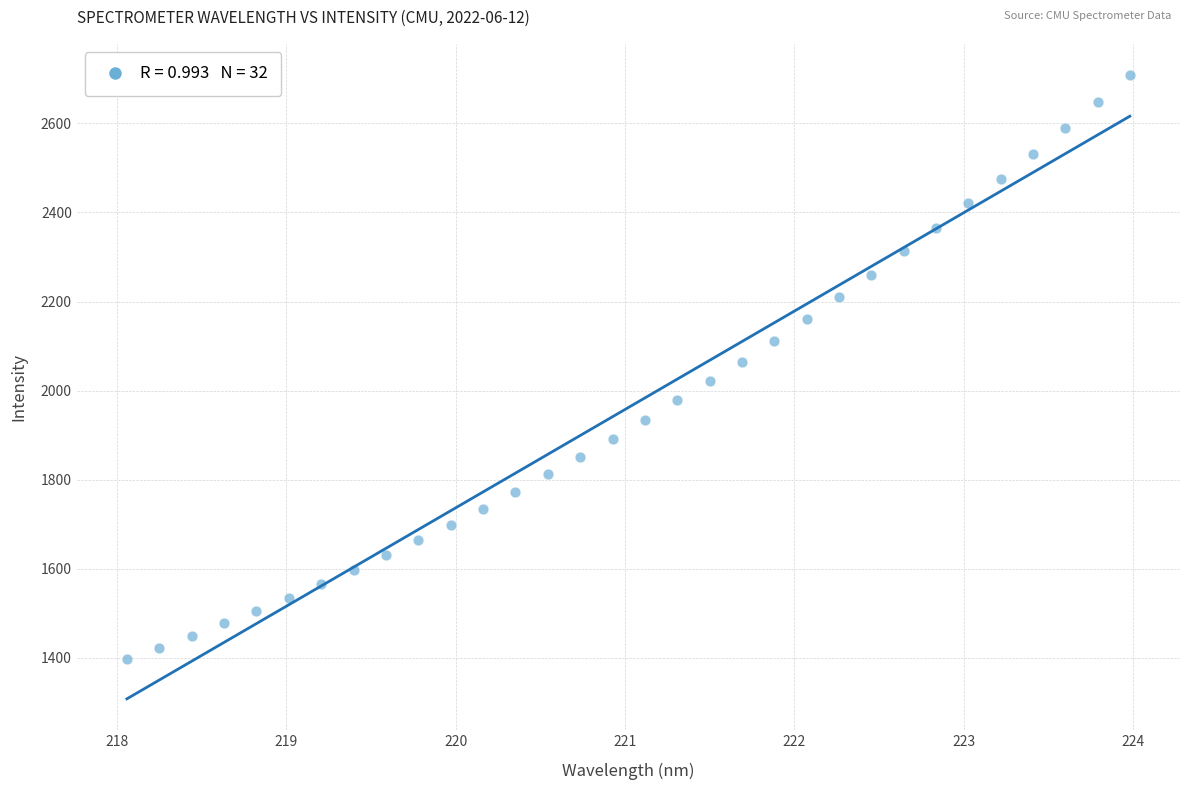

What is the range of X values (max minus min)?

5.9